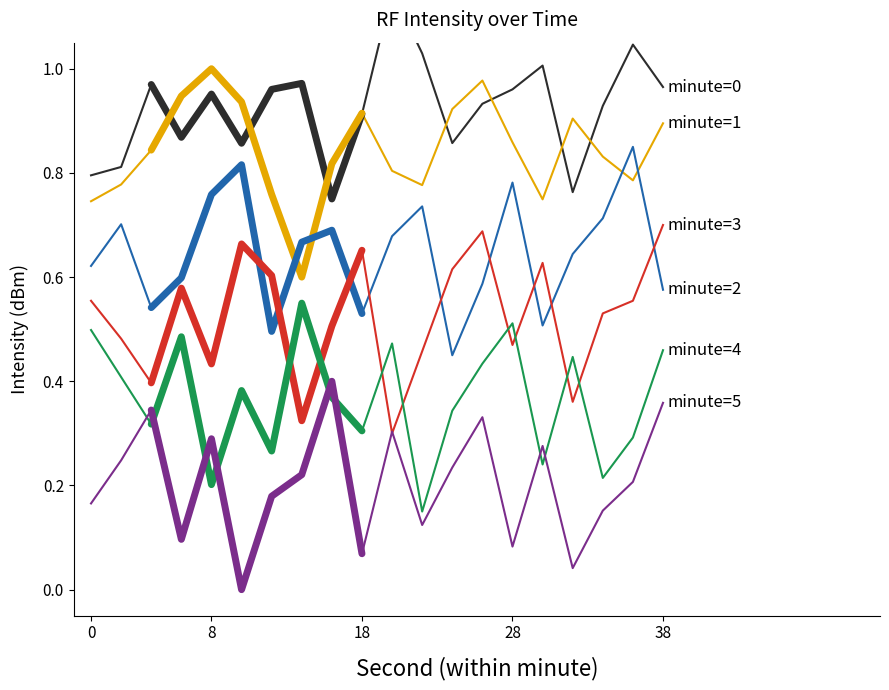

List the series in order of their peak value, lowest first.

minute=5, minute=4, minute=3, minute=2, minute=1, minute=0